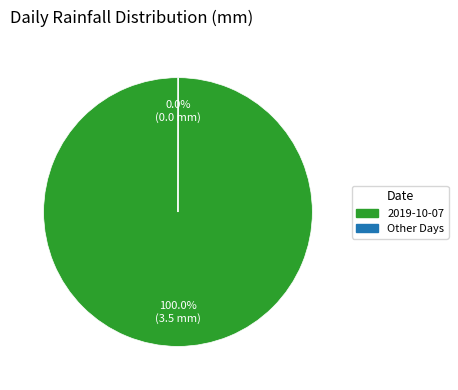

Which slice is the largest?

2019-10-07